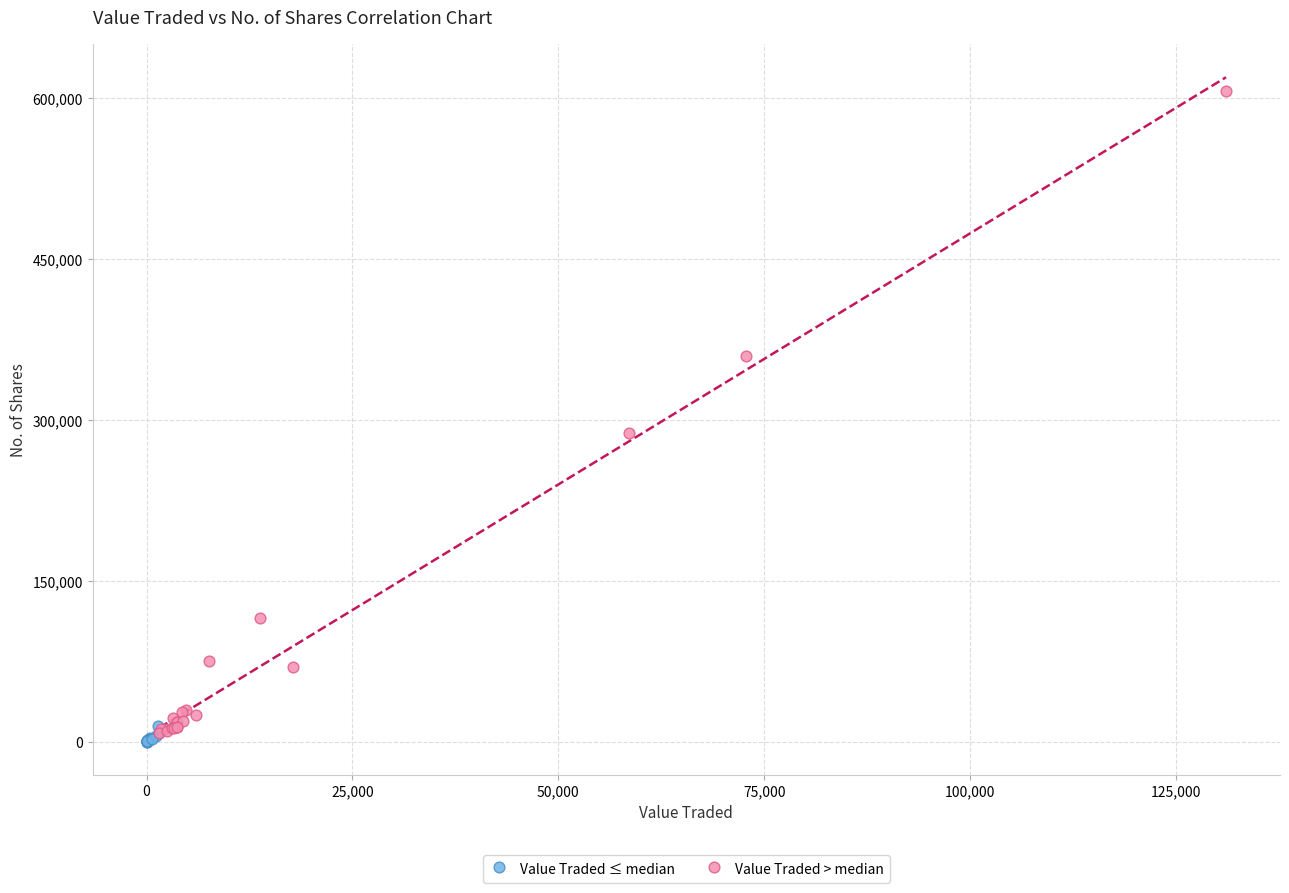

Which series contains the highest Y value?

Value Traded > median